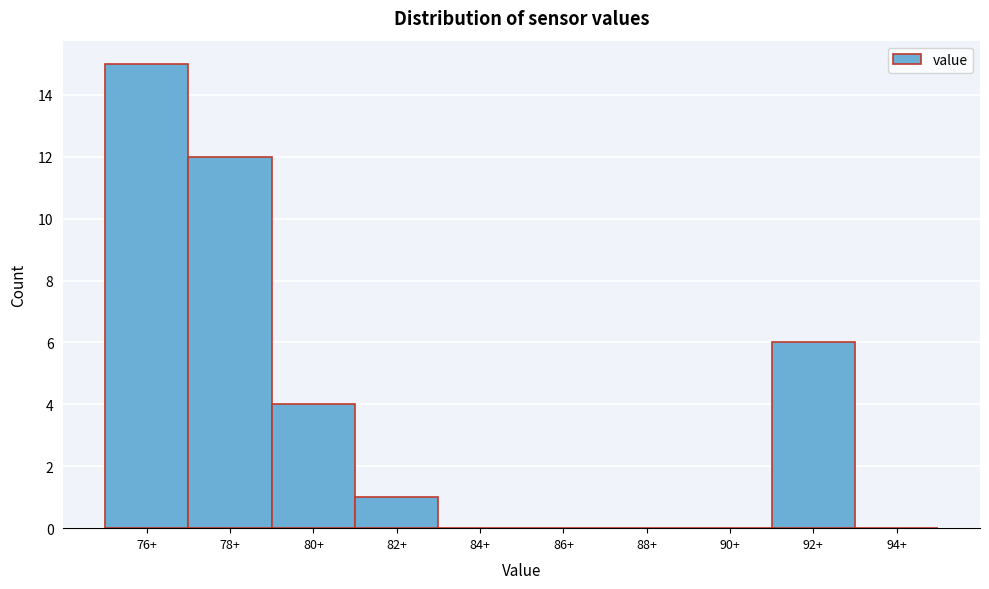

Reading left to right, extract all data points from this chart.

76+=15	78+=12	80+=4	82+=1	84+=0	86+=0	88+=0	90+=0	92+=6	94+=0